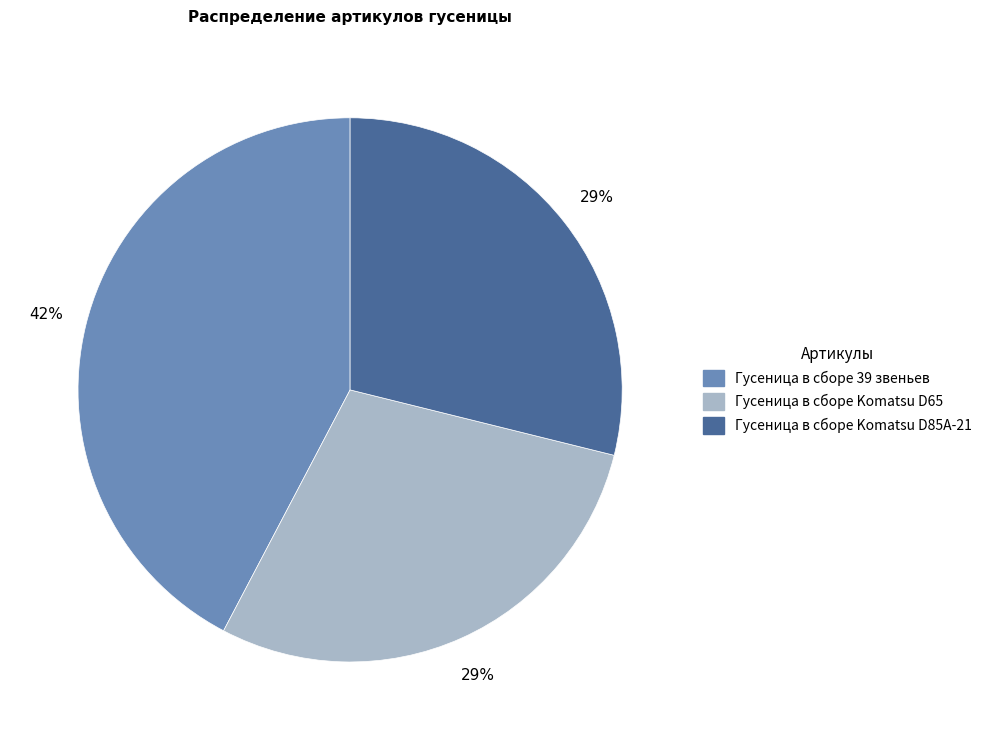

Combined, do Гусеница в сборе 39 звеньев and Гусеница в сборе Komatsu D65 account for over 50%?

Yes